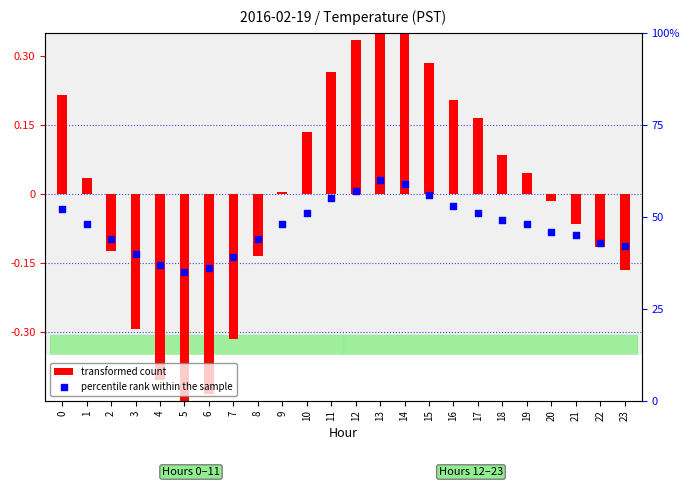

At how many categories does at least one series exceed 0?

24